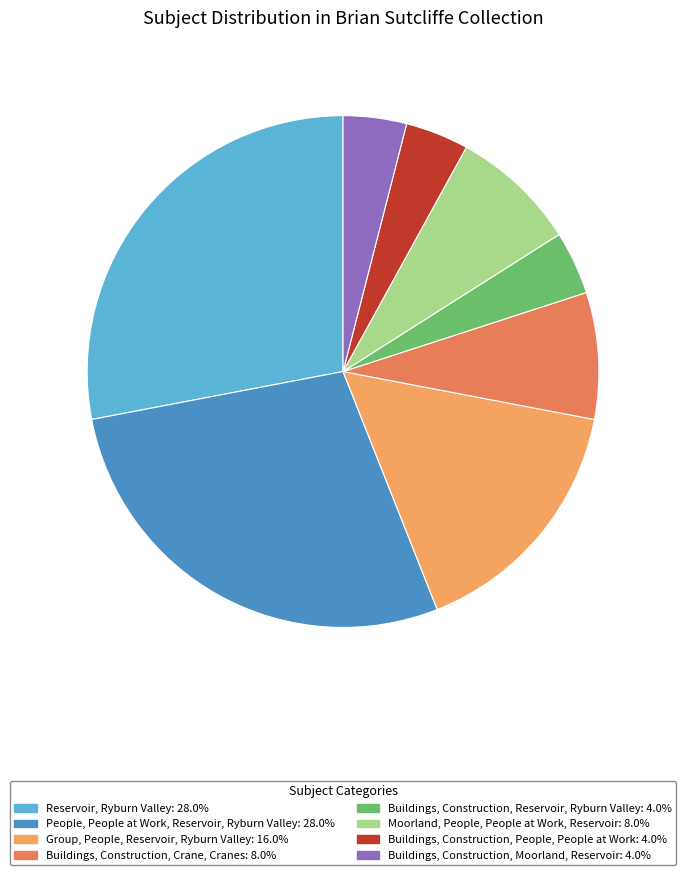

True or false: Reservoir, Ryburn Valley accounts for 16% of the total.

False